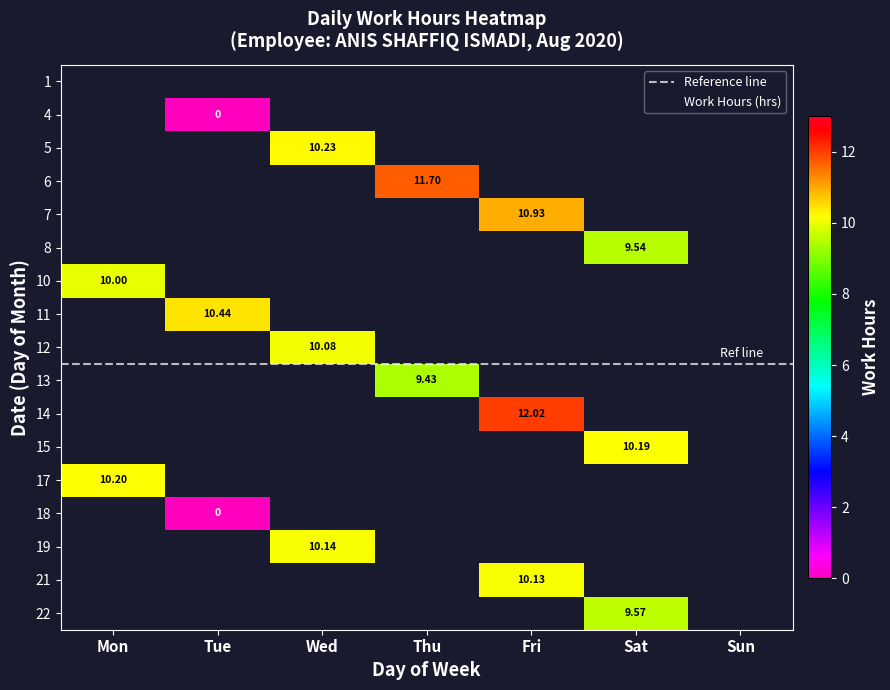

At 1, list the series in order from smallest to largest.

1, 4, 5, 7, 8, 10, 11, 12, 13, 15, 17, 18, 19, 21, 22, 6, 14